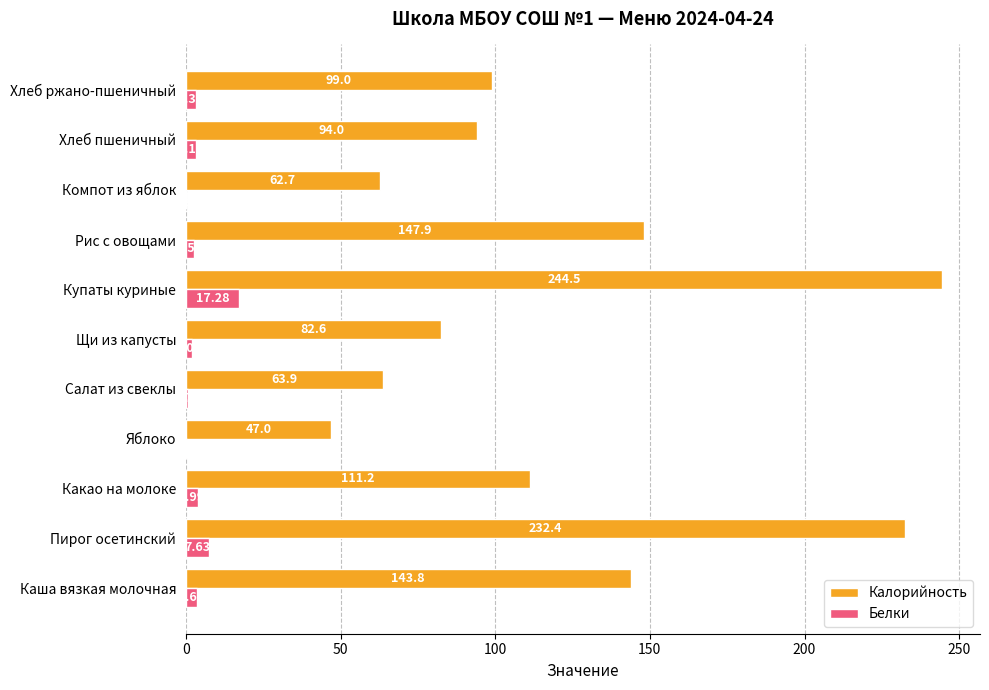

What is the sum of the Белки values at Рис с овощами and Щи из капусты?

4.6